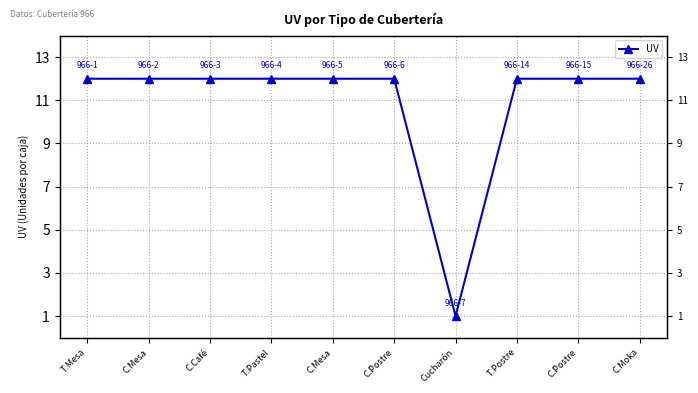

The value at T.Mesa is 3. True or false?

False